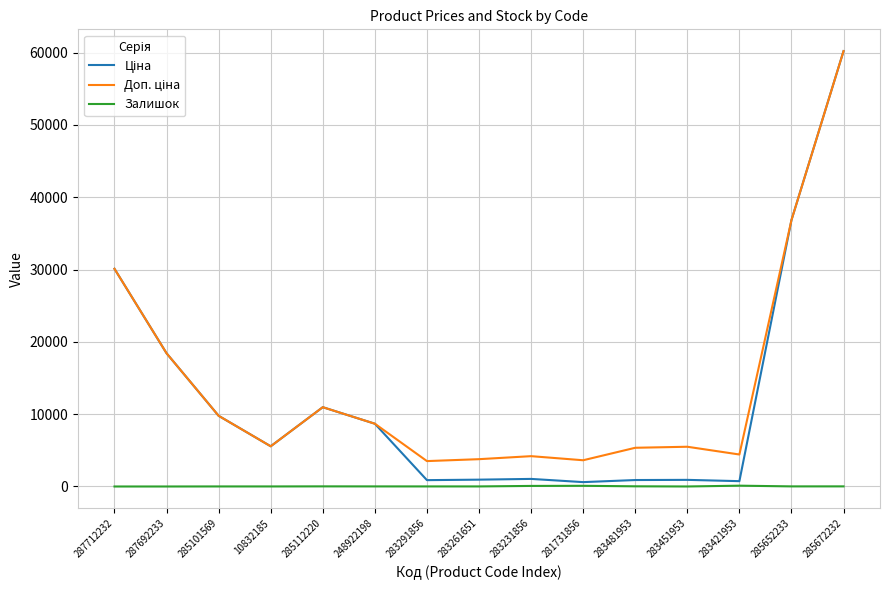

At which category is the sum across all series the highest?

285672232